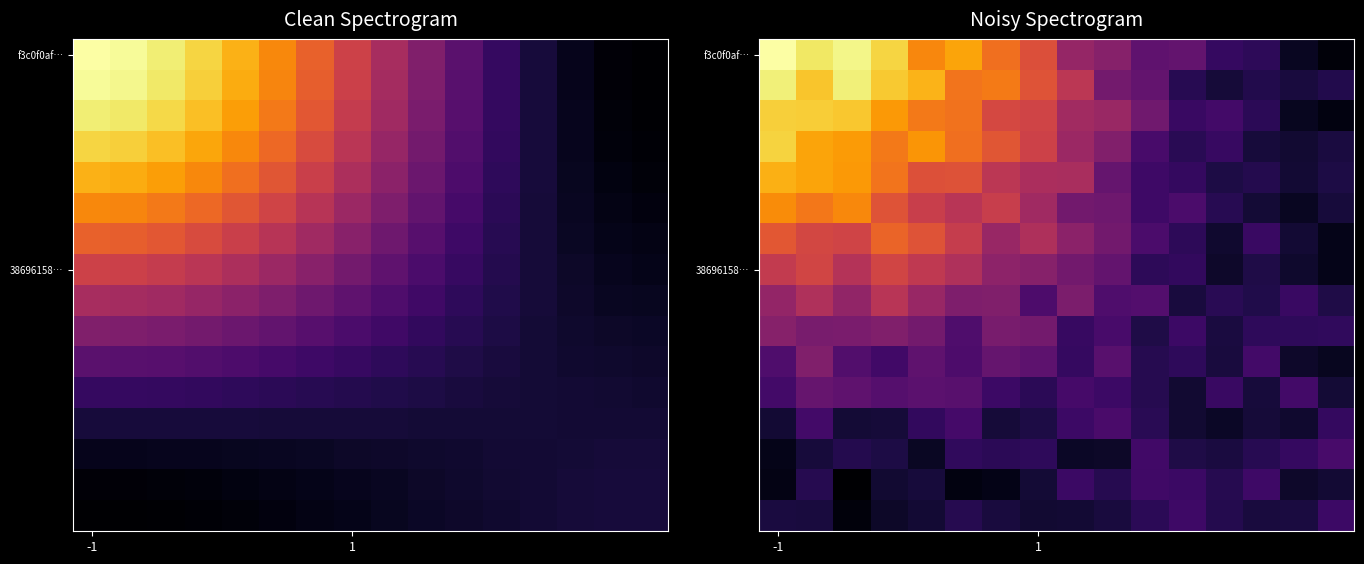

Count the number of data series in this chart.

16